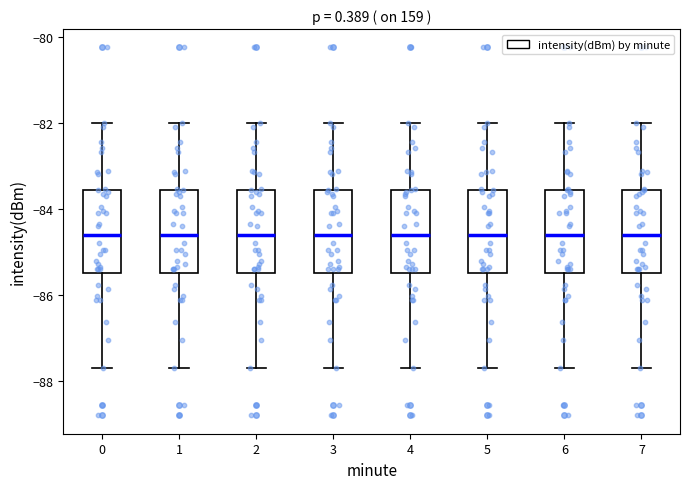

Where does the upper whisker of the box at x = 4 end on the y-axis? The values are not printed on the chart, so give them approximately, as read against the axis.

-82.0